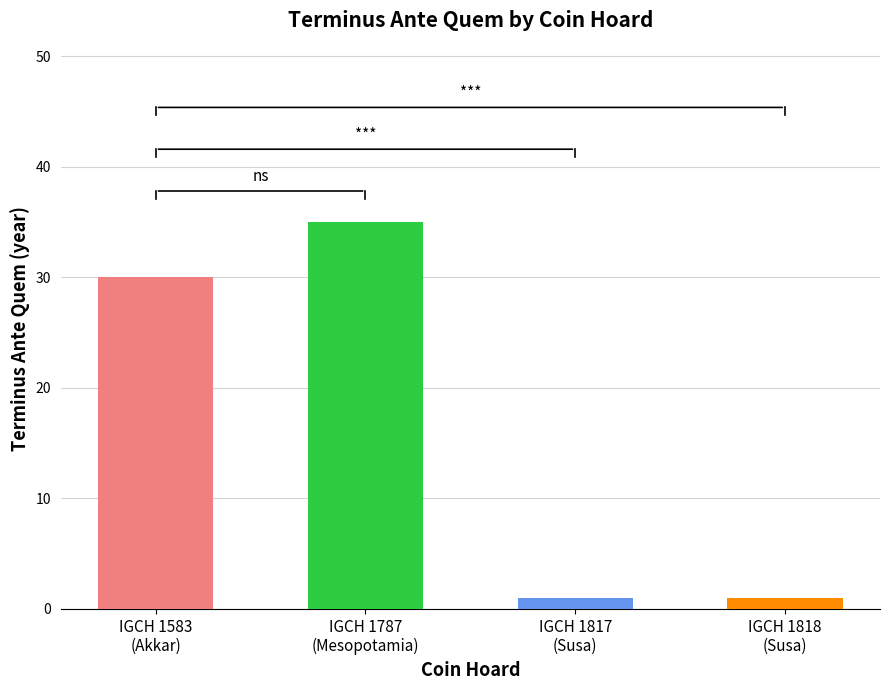

How many bars are there in total?

4